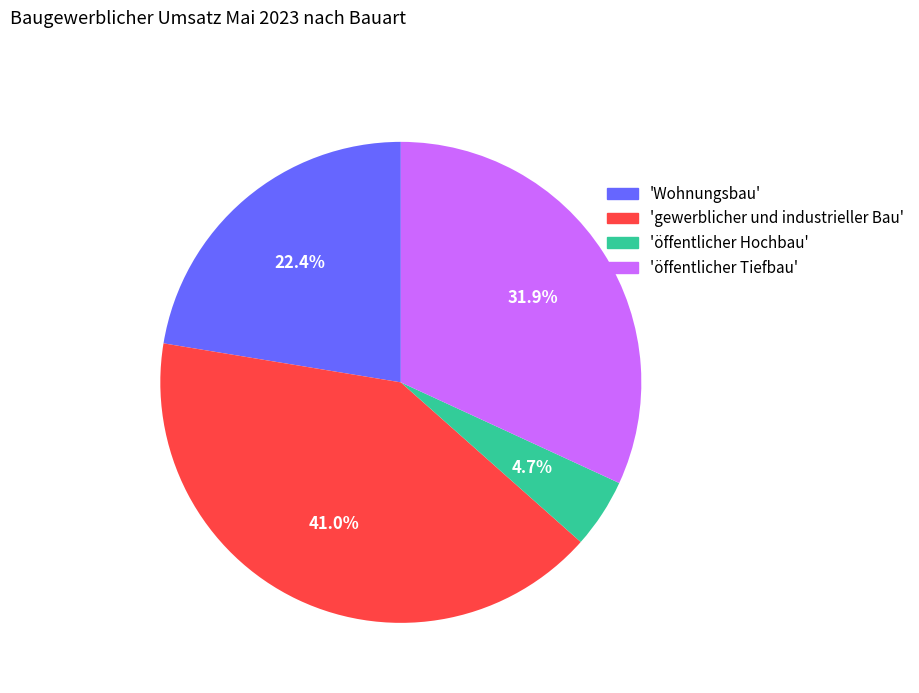

Which slice is the largest?

'gewerblicher und industrieller Bau'